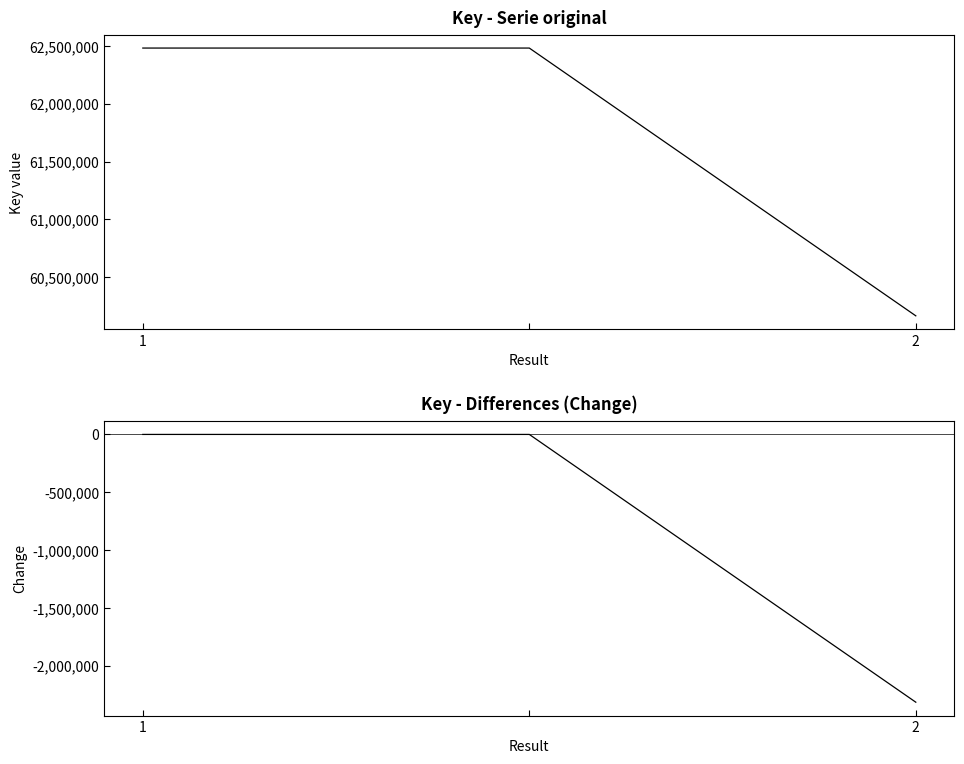

Is the value of Key diff at 2 greater than the value of Key at 1?

No